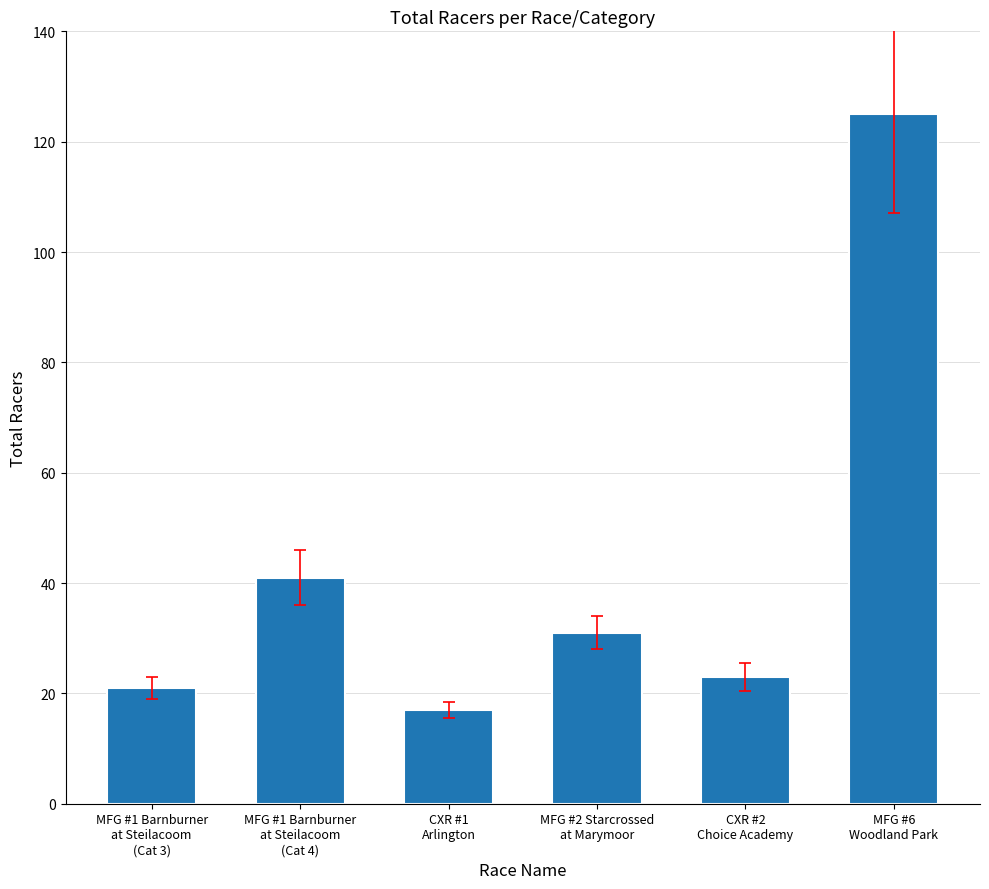

Reading left to right, list all the values displayed in this chart.

21	41	17	31	23	125